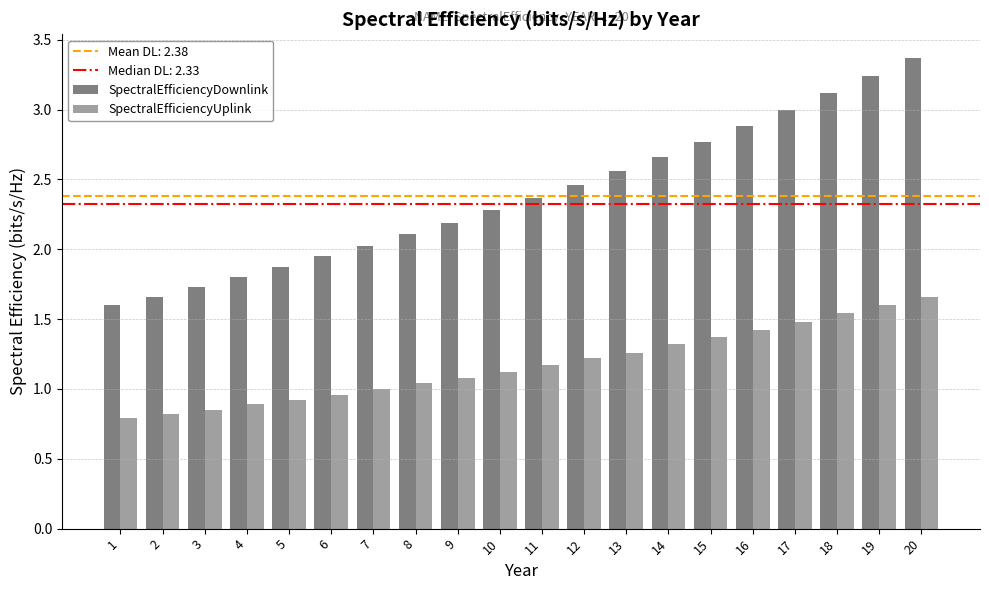

Which series has the widest spread of values?

SpectralEfficiencyDownlink